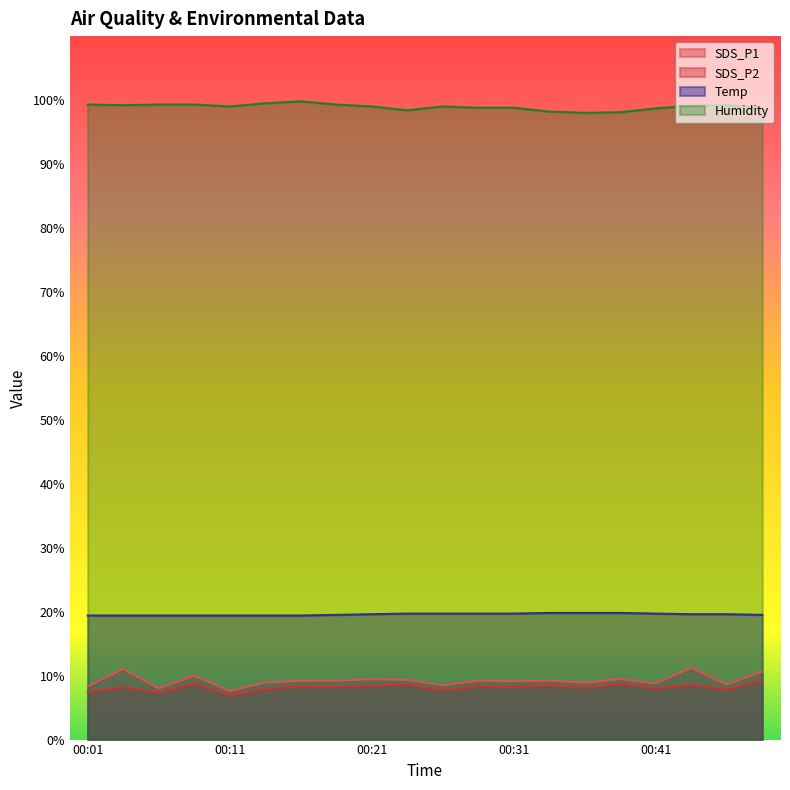

True or false: SDS_P2 and Humidity cross at least once.

False